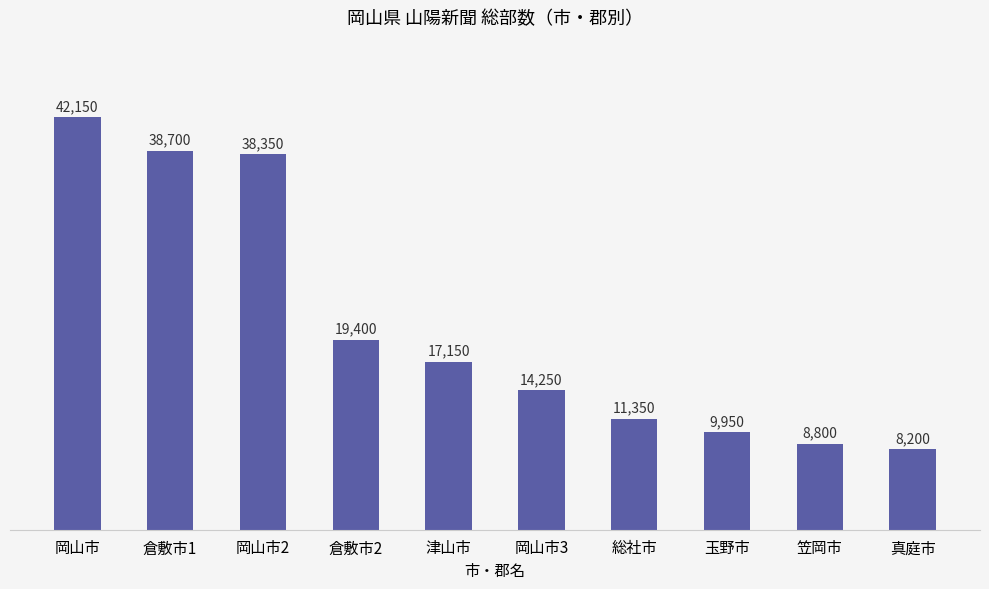

How many bars are there in total?

10